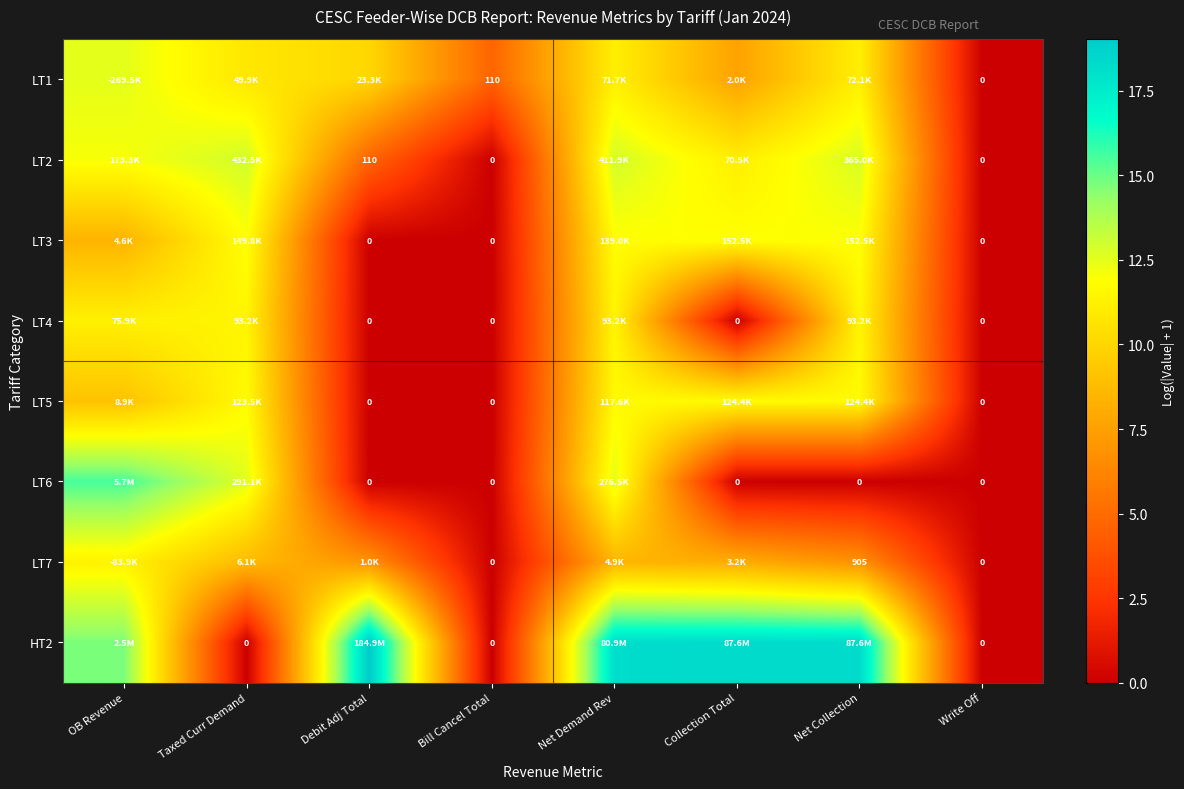

What is the greatest value displayed?

19.0